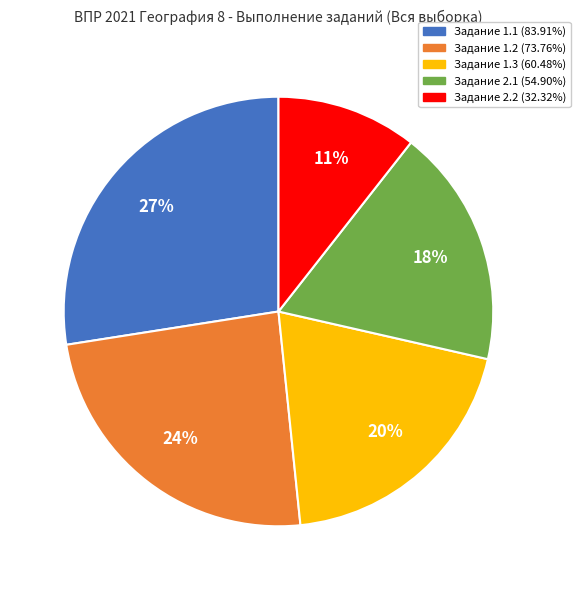

Count the number of slices in the pie.

5